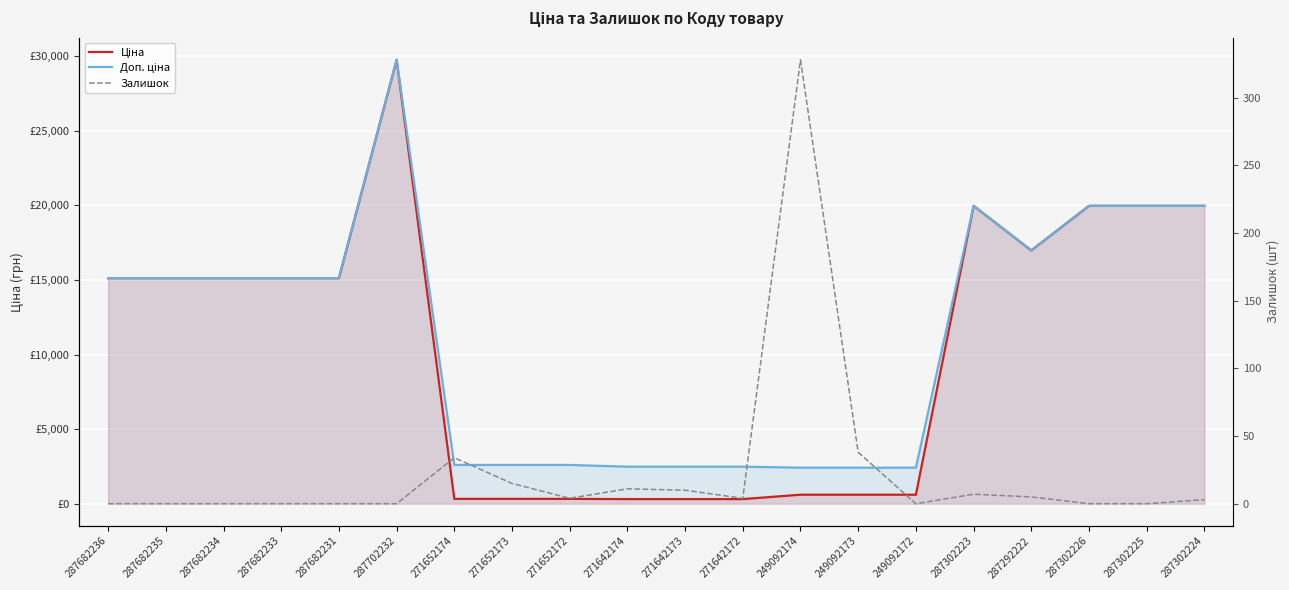

How many values in the Залишок series exceed 4?

8